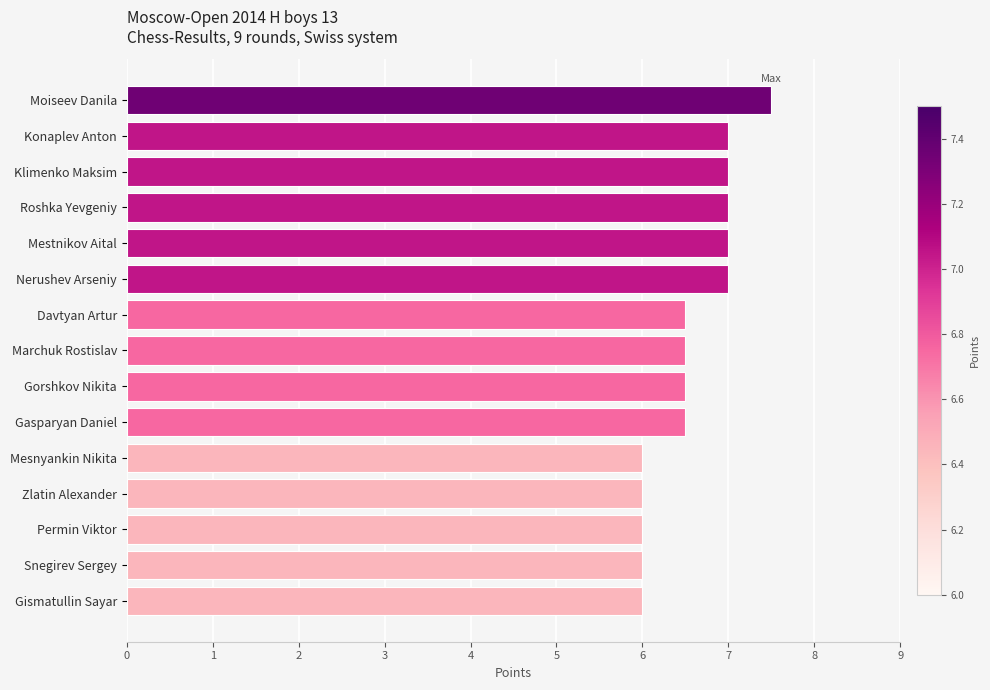

What is the average value?

6.6